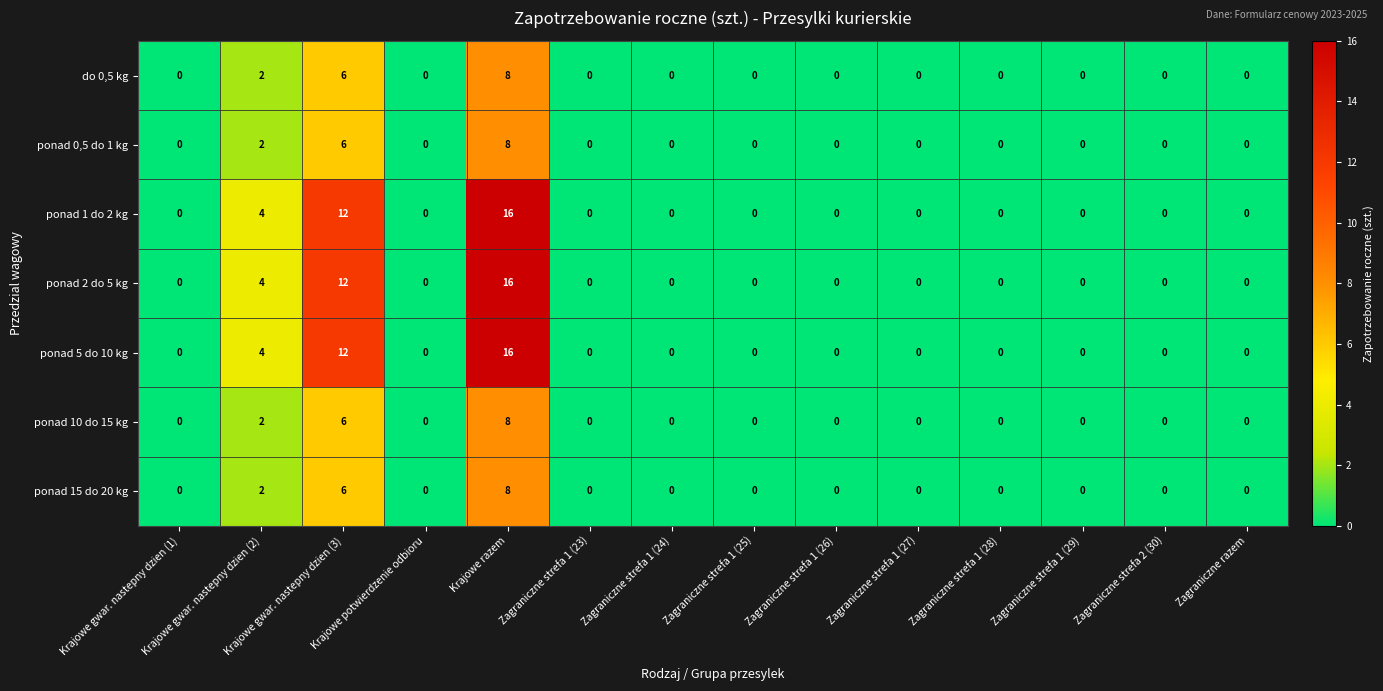

What is the maximum value for ponad 10 do 15 kg?

8